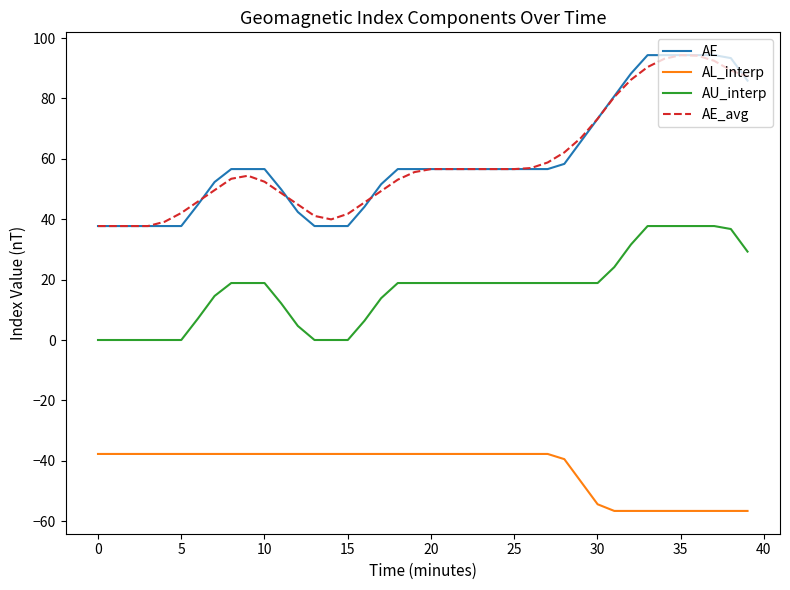

What is the difference between the second highest and second lowest values in the AE_avg series?

56.4